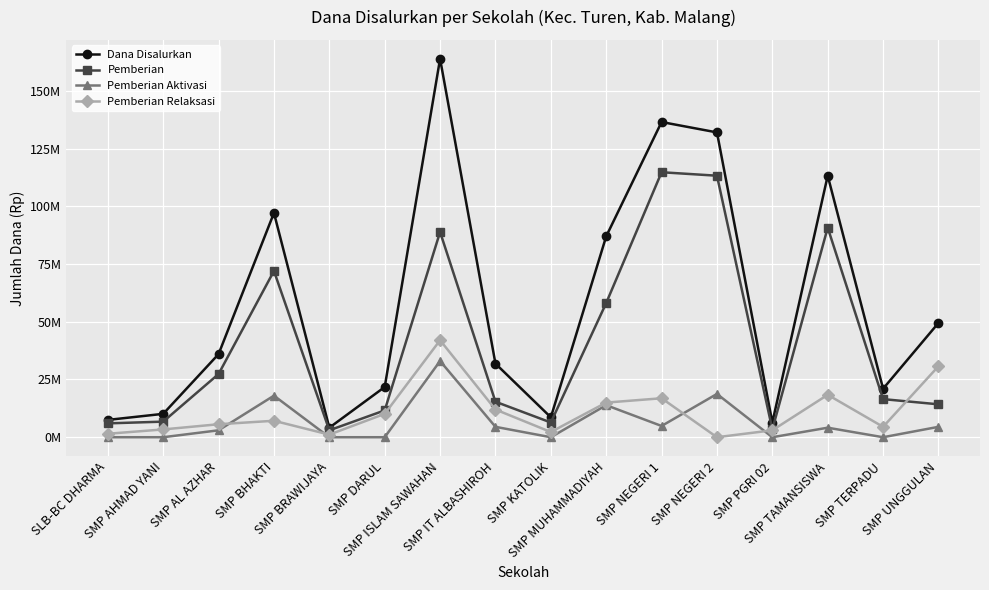

What is the label of the 3rd point from the left?

SMP AL AZHAR